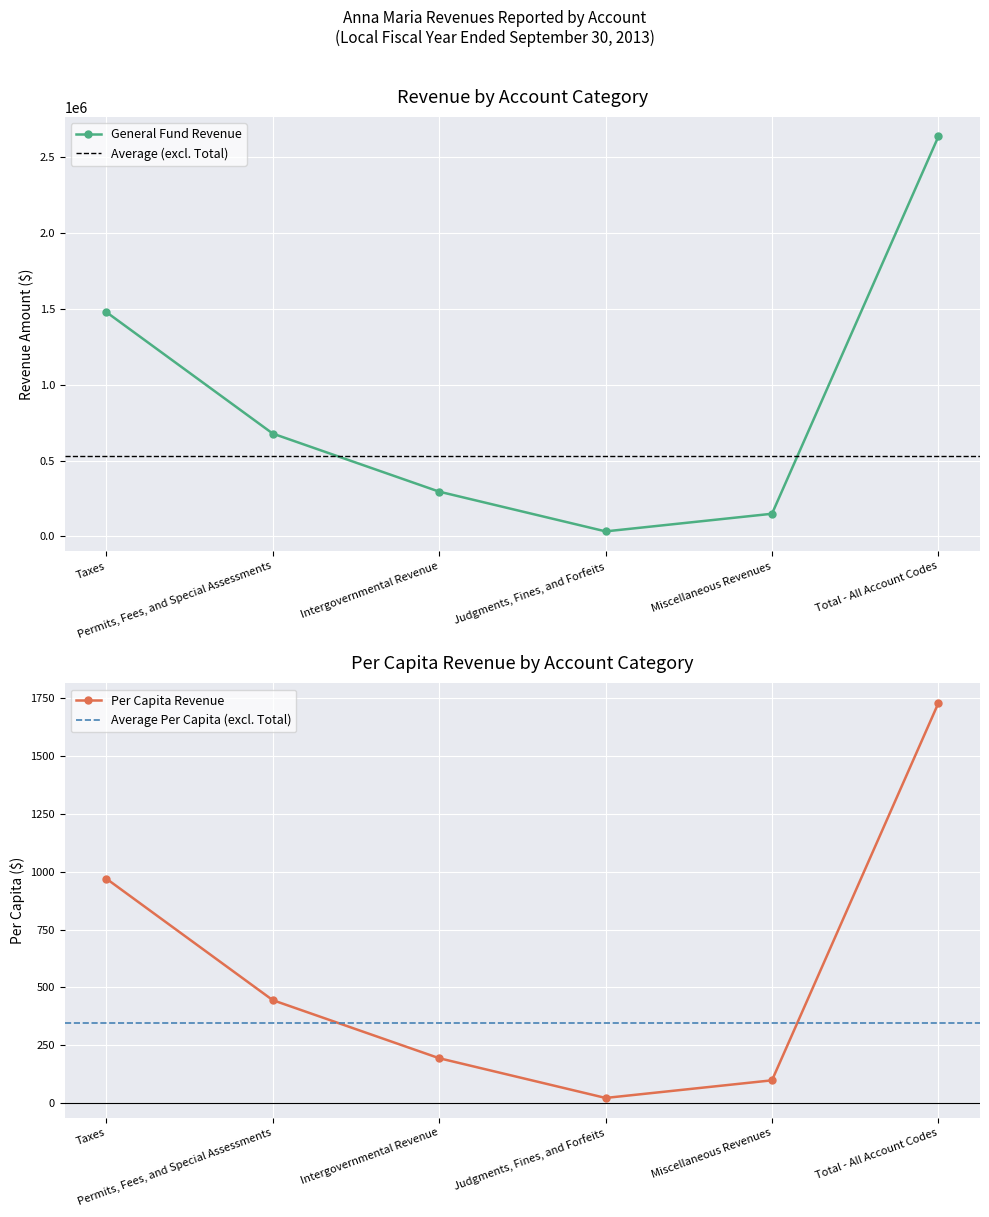

Does the chart display data point markers on the line(s)?

Yes